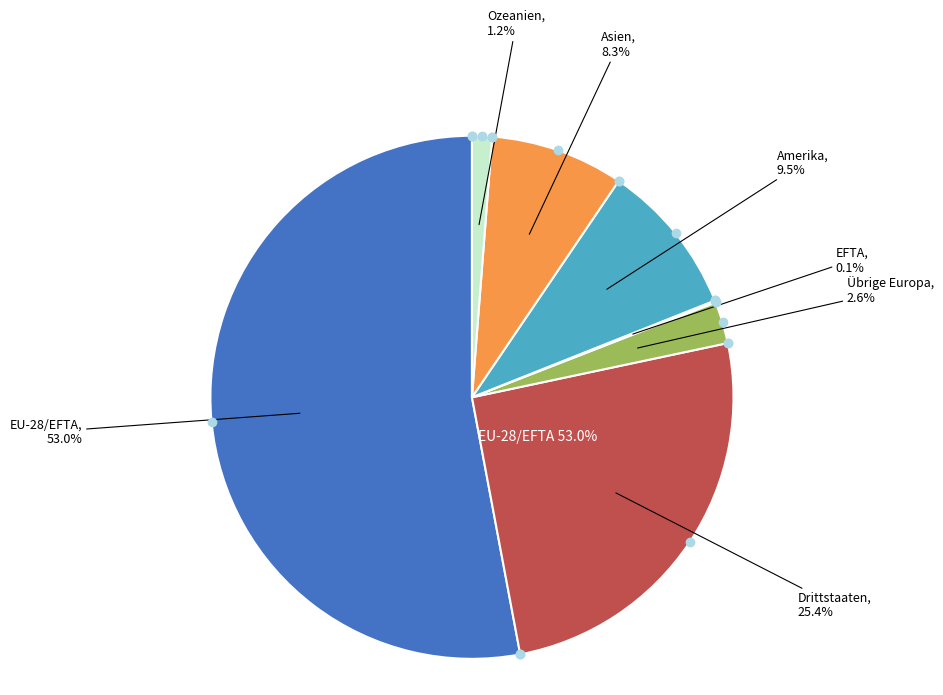

To the nearest percent, what portion does Übrige Europa represent?

3%